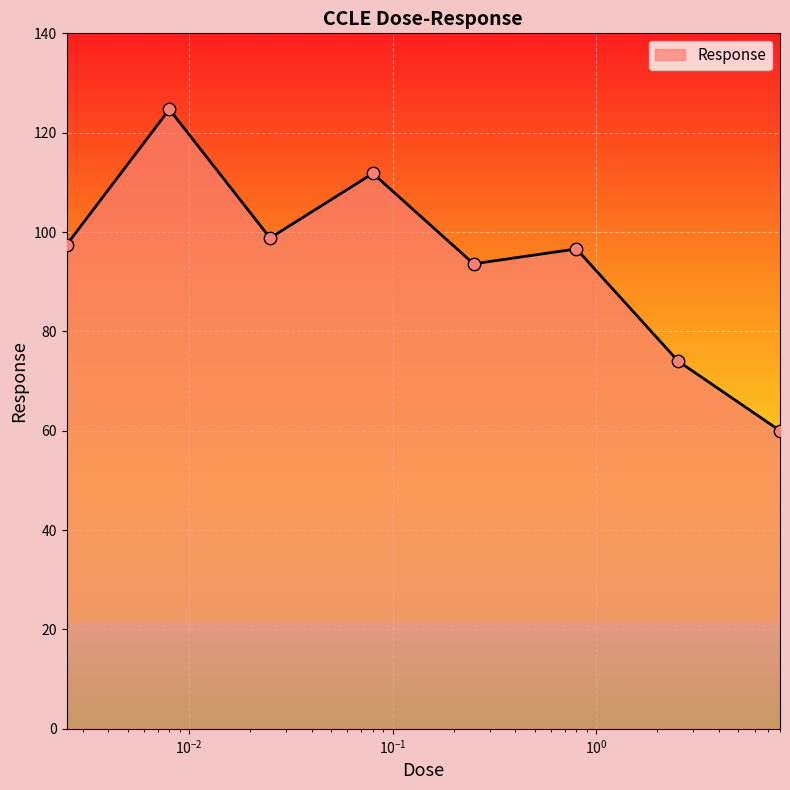

True or false: the data has more than 1 interior local peaks.

True